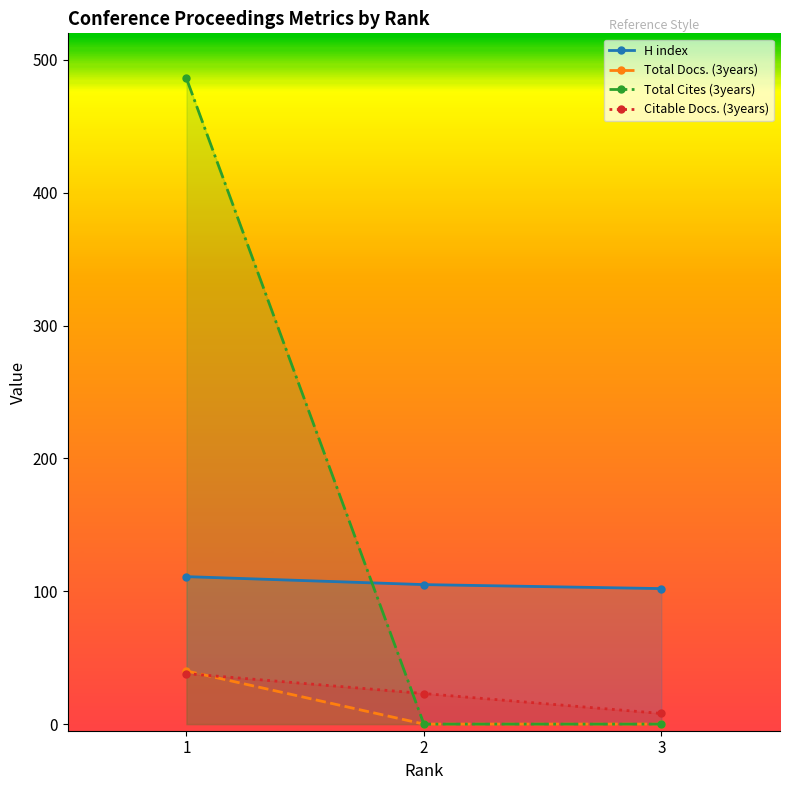

Reading left to right, transcribe all the data shown in this chart.

H index: 1=111	2=105	3=102
Total Docs. (3years): 1=40	2=0	3=0
Total Cites (3years): 1=486	2=0	3=0
Citable Docs. (3years): 1=38	2=23	3=8